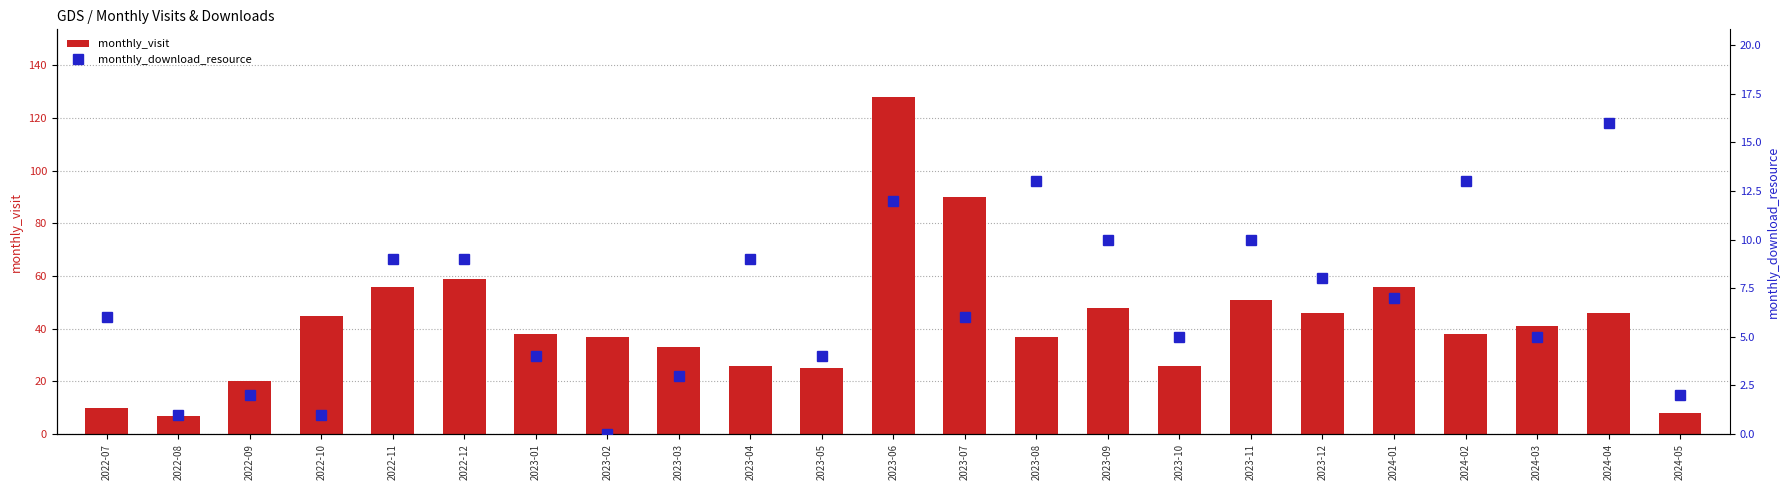

What position from the right is 2023-10?

8